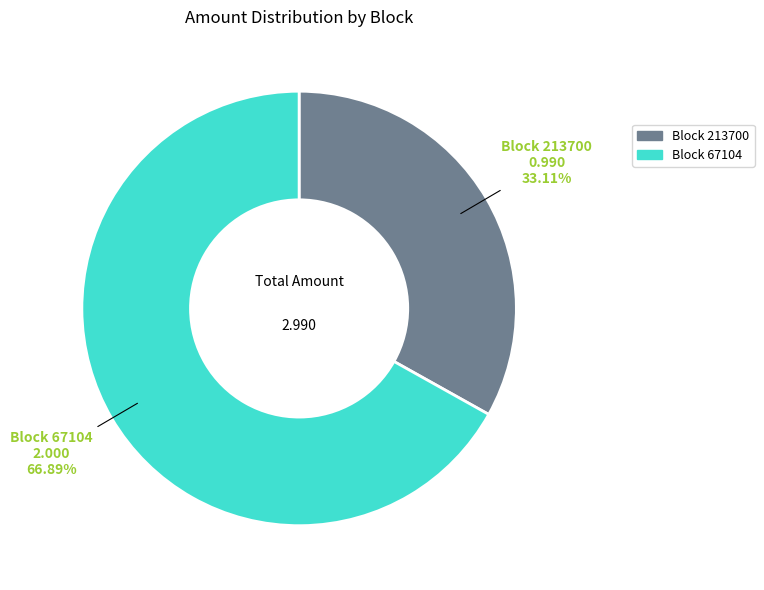

Is Block 213700 the majority of the pie?

No